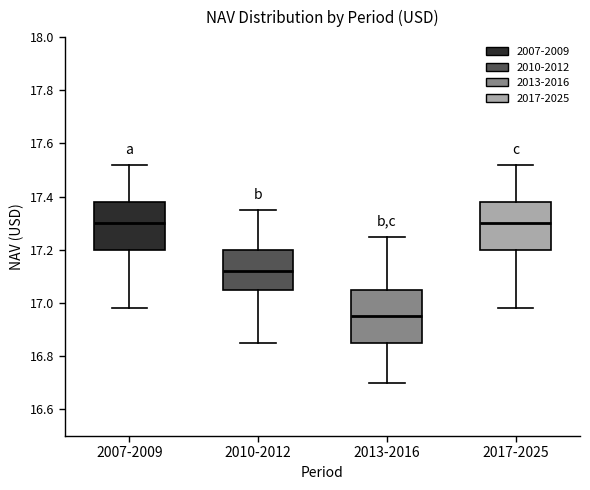

Reading left to right, read every box against the y-axis: the position of its median line, the range the box covers, and the ends of its whiskers. The values are not printed on the chart, so give them approximately, as read against the axis.

2007-2009: median 17.30, box 17.20 to 17.38, whiskers 16.98 to 17.52
2010-2012: median 17.12, box 17.06 to 17.20, whiskers 16.86 to 17.36
2013-2016: median 16.96, box 16.86 to 17.06, whiskers 16.70 to 17.26
2017-2025: median 17.30, box 17.20 to 17.38, whiskers 16.98 to 17.52